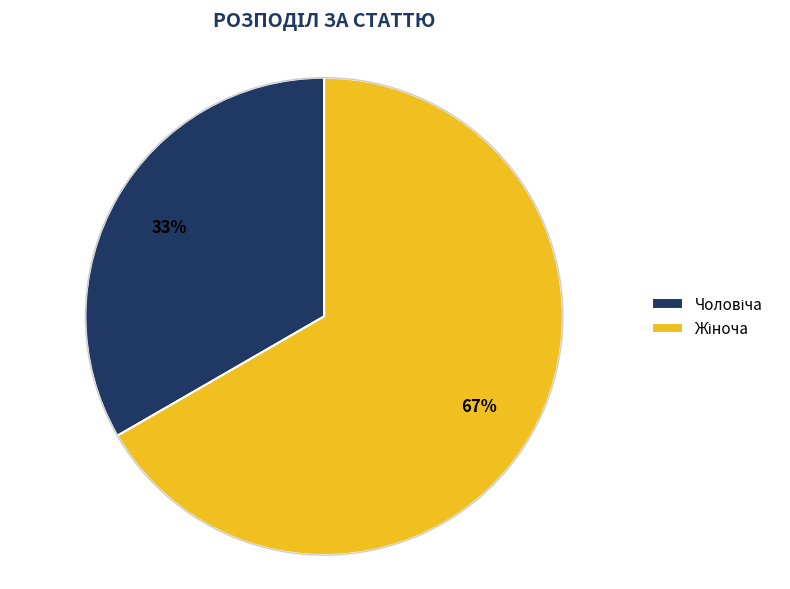

To the nearest percent, what is the average slice percentage?

50%